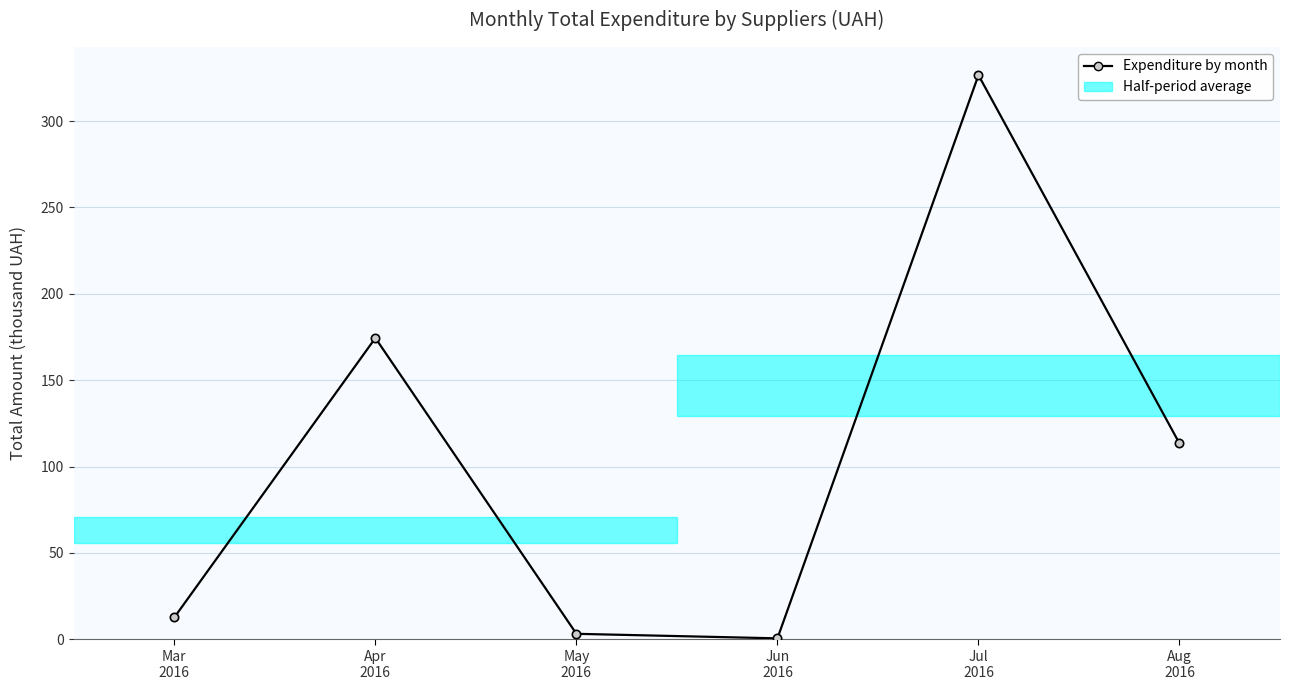

What is the value of the 2nd point from the left?

174.4